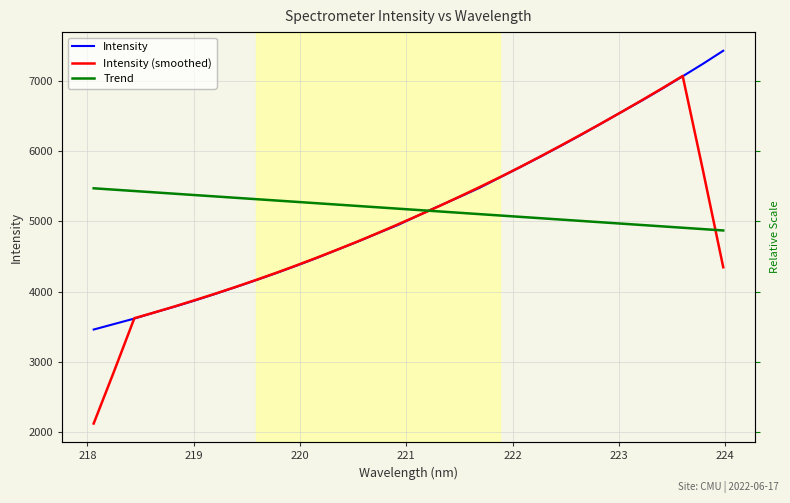

How many categories are shown in the chart?

32